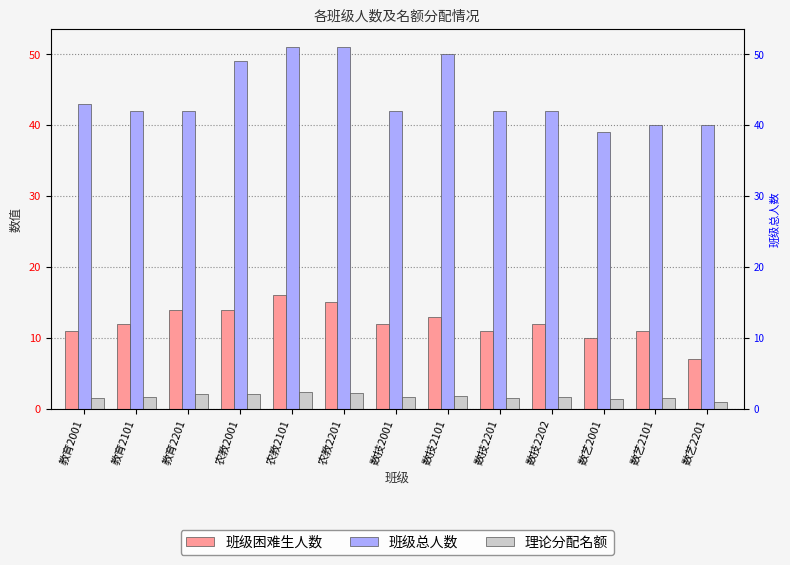

What is the value of the 班级总人数 bar at the 1st from the left?

43.0